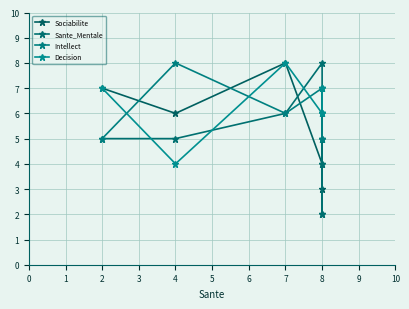

Rank the categories by Sociabilite value from highest to lowest.

7, 2, 4, 8, 8, 8, 8